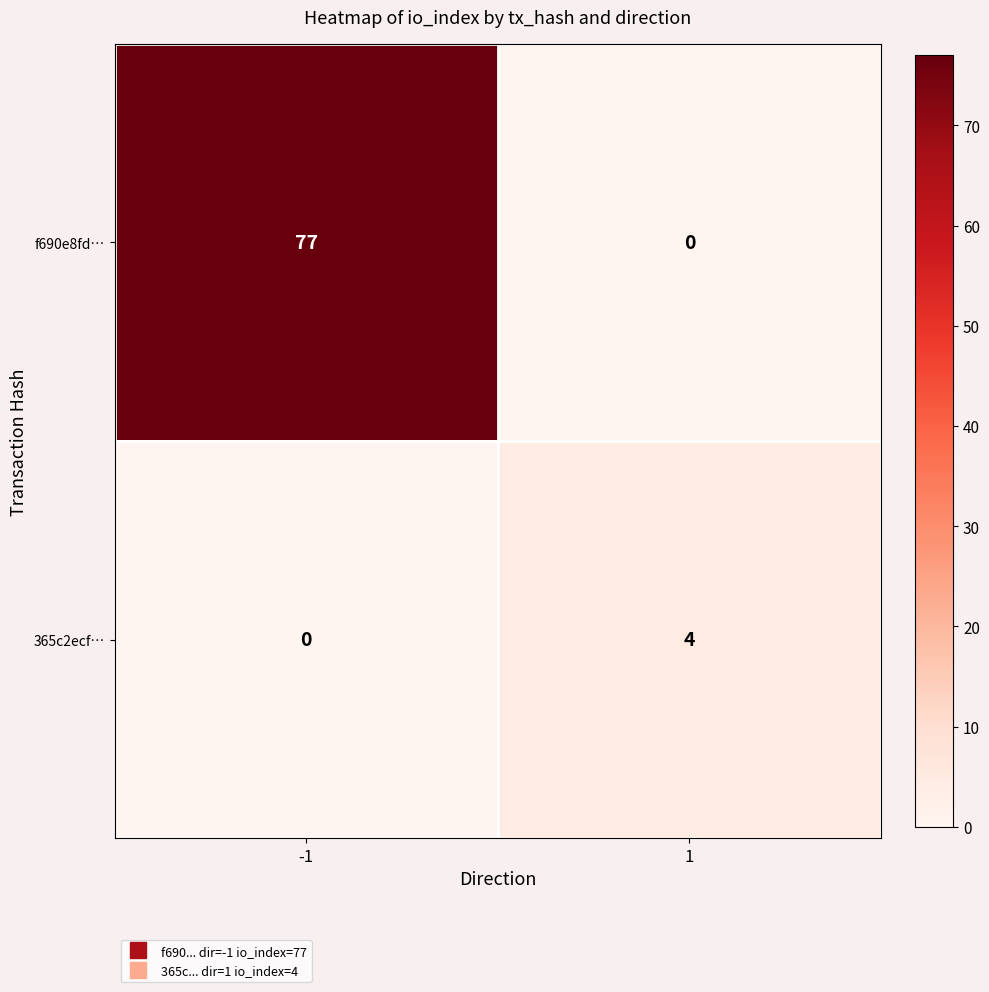

Reading left to right, extract all data points from this chart.

f690e8fd…: 77	0
365c2ecf…: 0	4